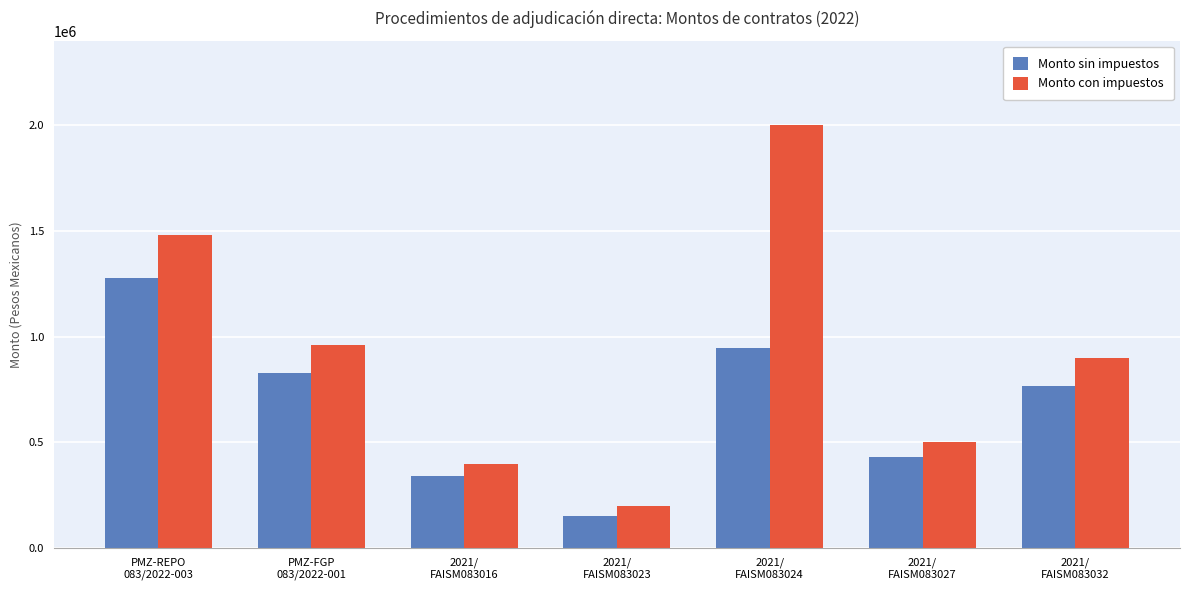

Which series has the widest spread of values?

Monto con impuestos